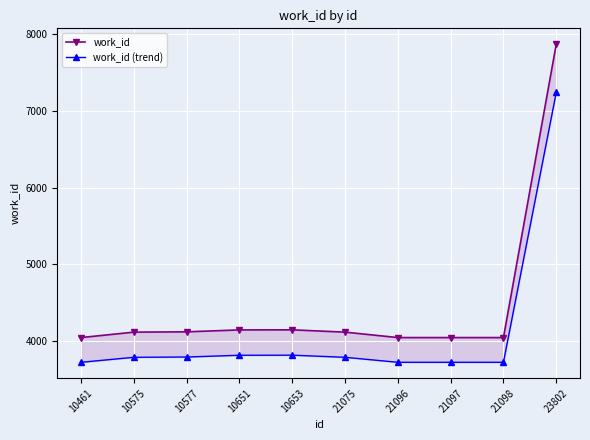

Is it true that work_id (trend) equals 3716.8 at 21096?

True